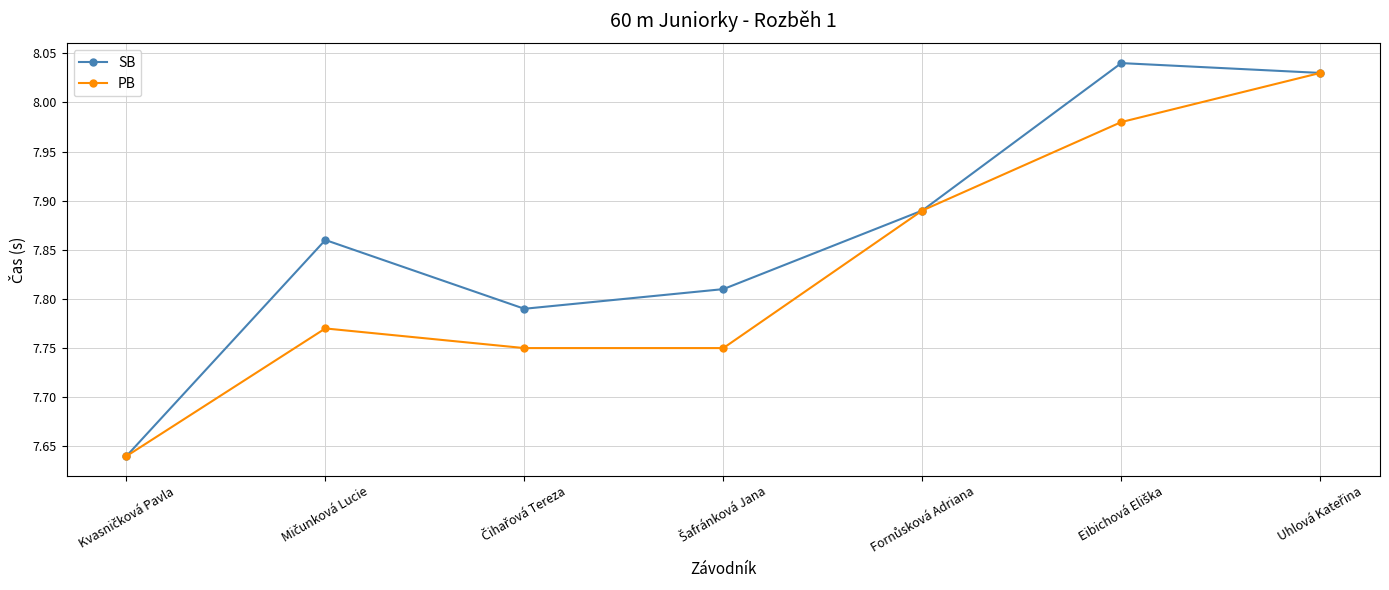

Rank the series by their average value, from highest to lowest.

SB, PB